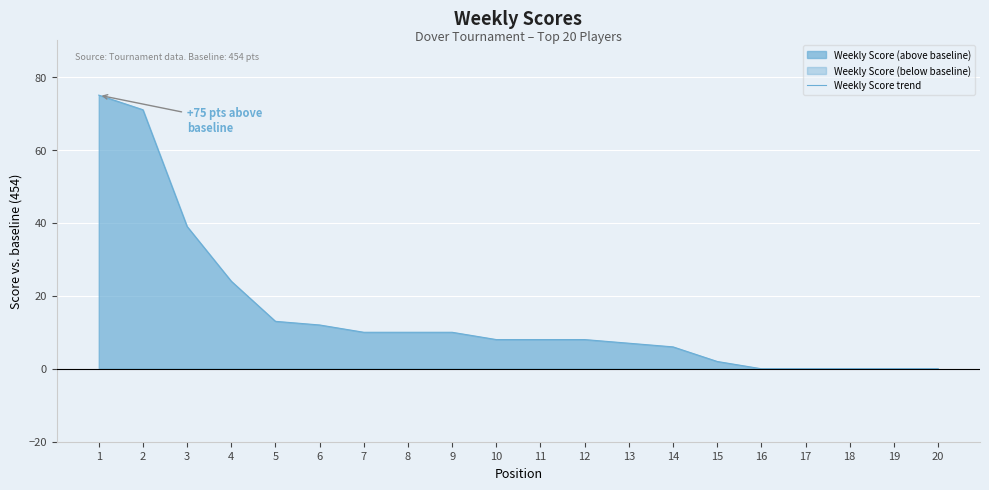

Which category has the lowest value across all series?

16